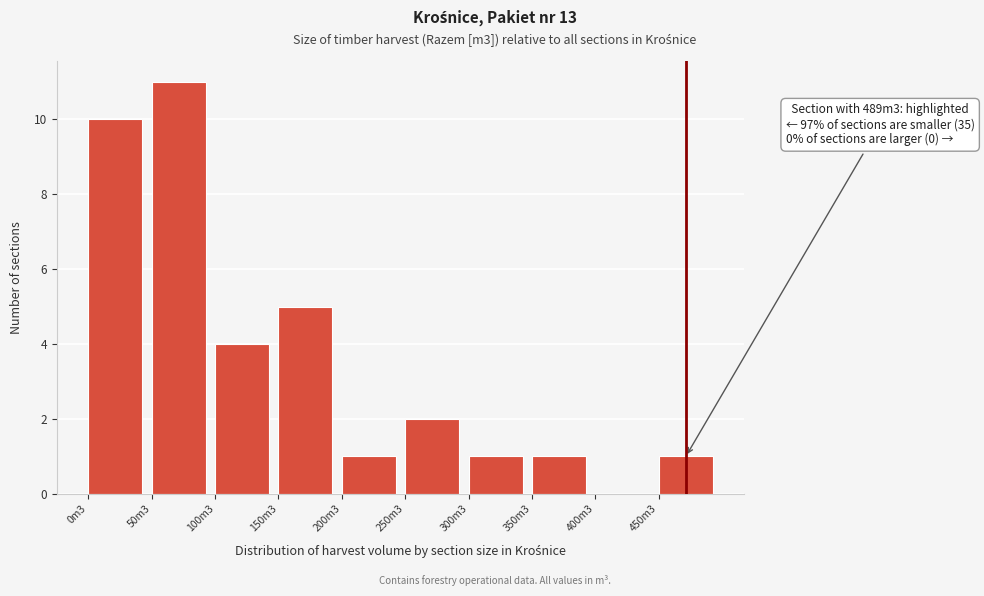

Reading left to right, transcribe all the data shown in this chart.

0m3=10	50m3=11	100m3=4	150m3=5	200m3=1	250m3=2	300m3=1	350m3=1	400m3=0	450m3=1